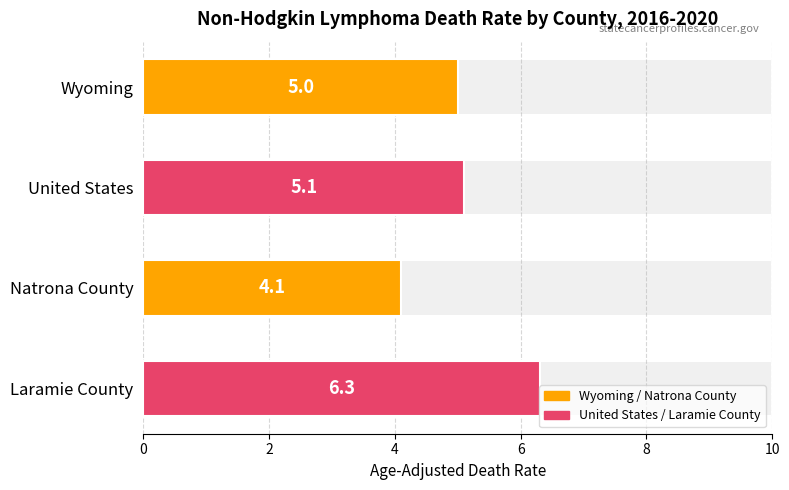

How many values exceed 5?

2